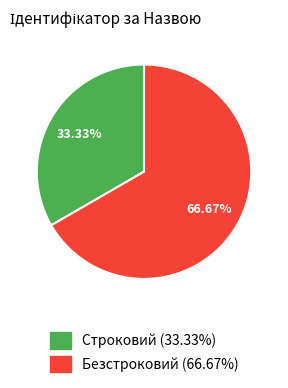

What is the ratio of the value at Безстроковий to the value at Строковий?

2.0